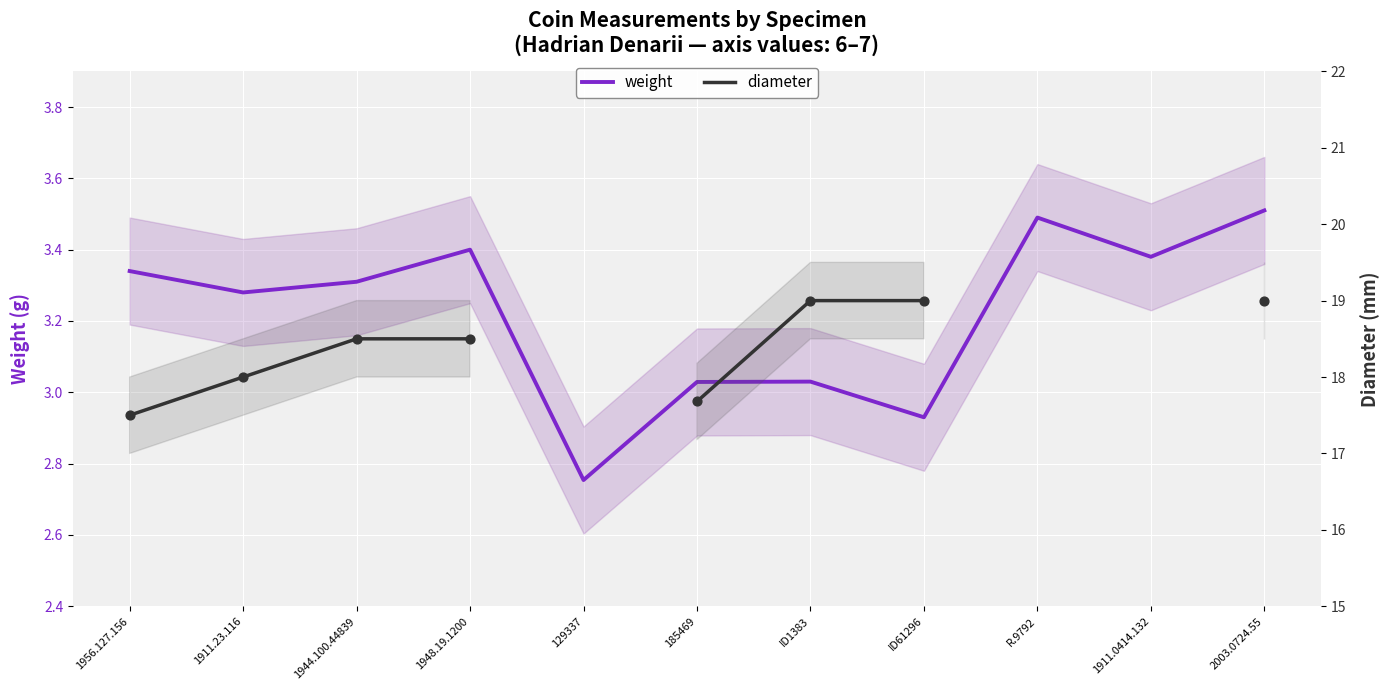

Which series reaches the minimum Y coordinate?

weight